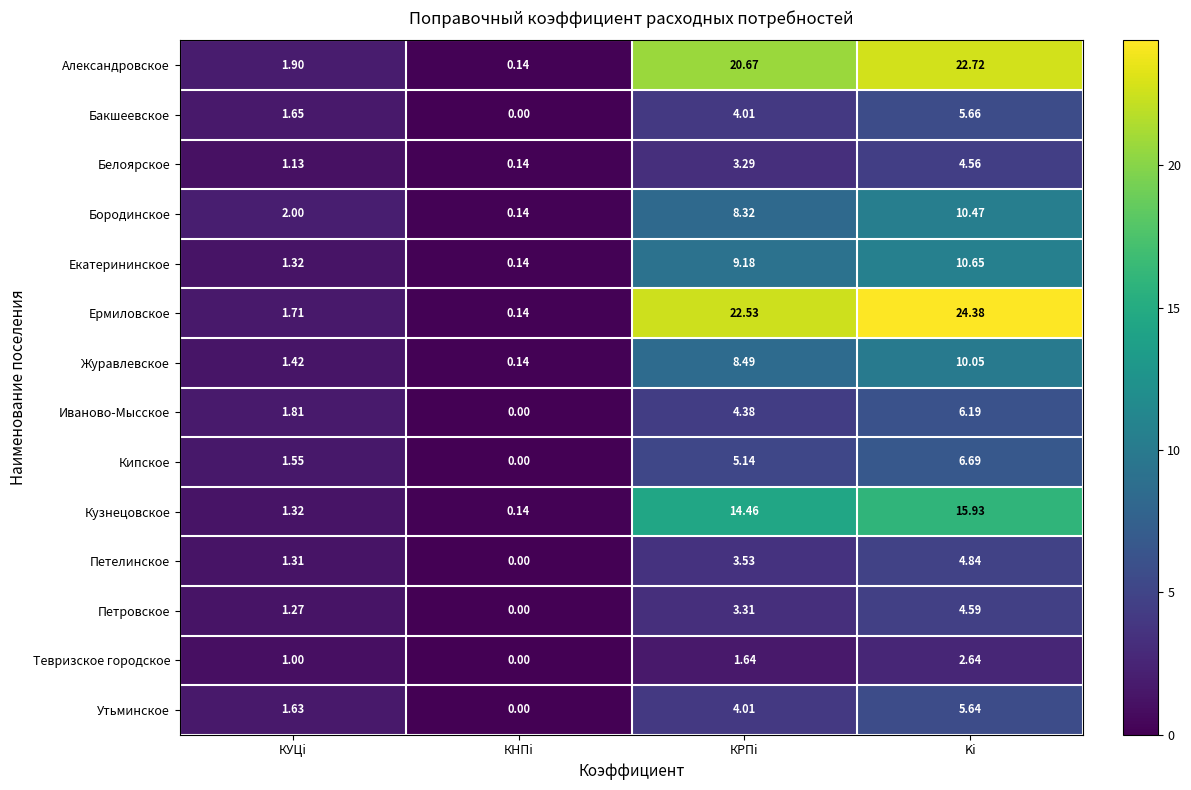

Which category has the highest value across all series?

Ki